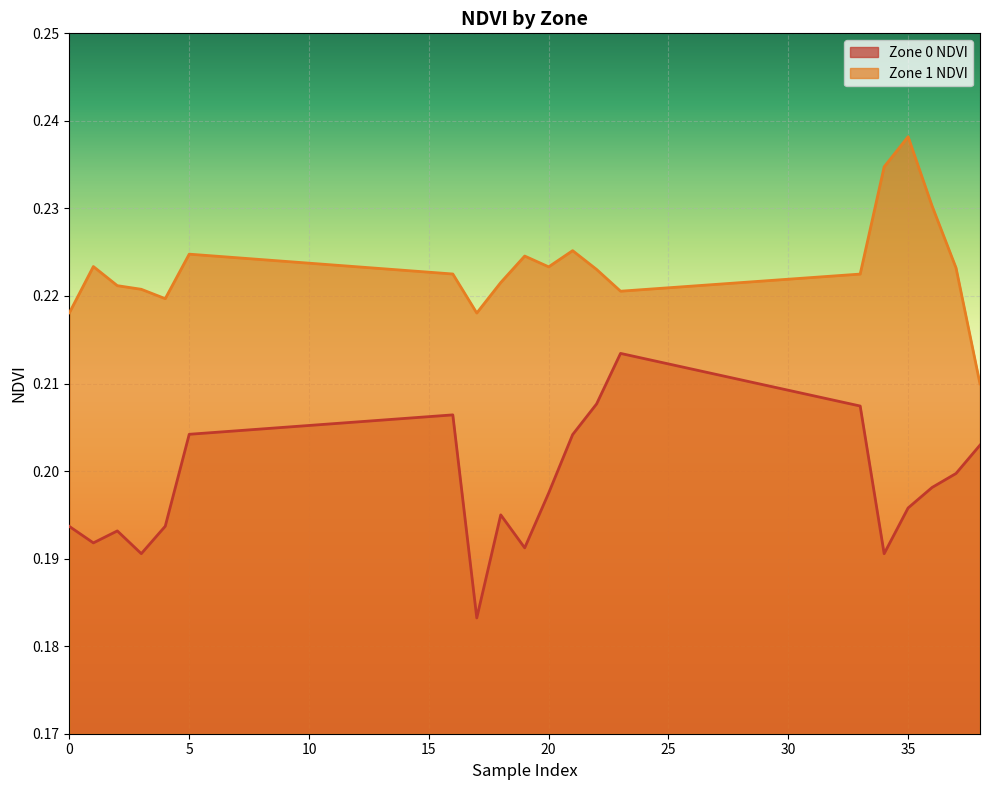

At 37, list the series in order from smallest to largest.

Zone 0 NDVI, Zone 1 NDVI